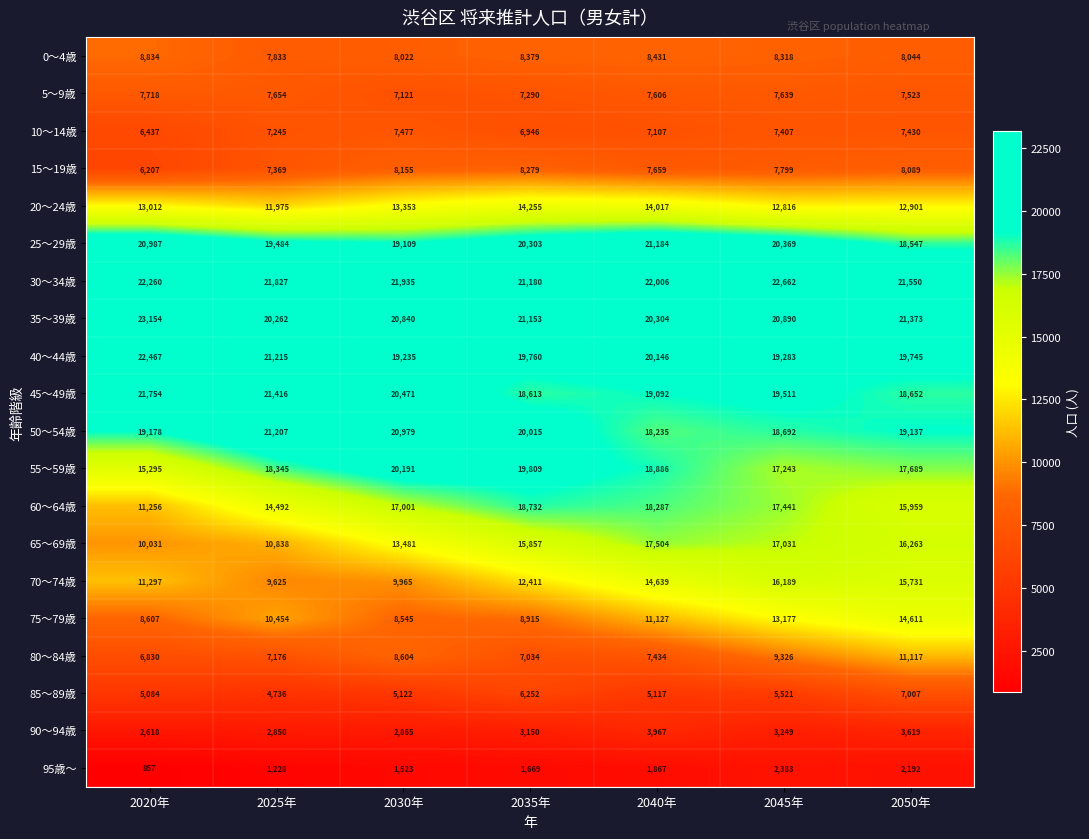

What is the difference between the maximum and second lowest values in the 65～69歳 series?

6666